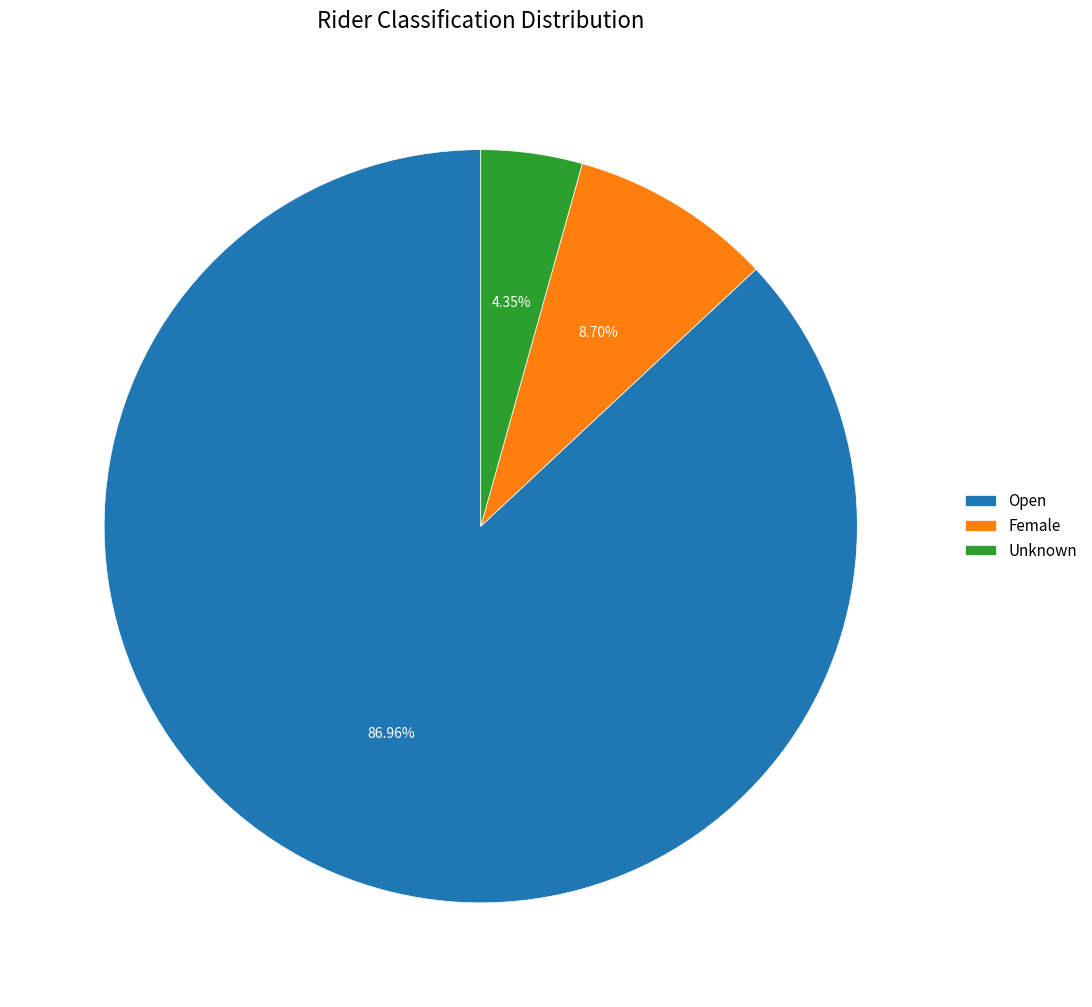

To the nearest percent, what is the difference between the Open and Unknown slice percentages?

83%